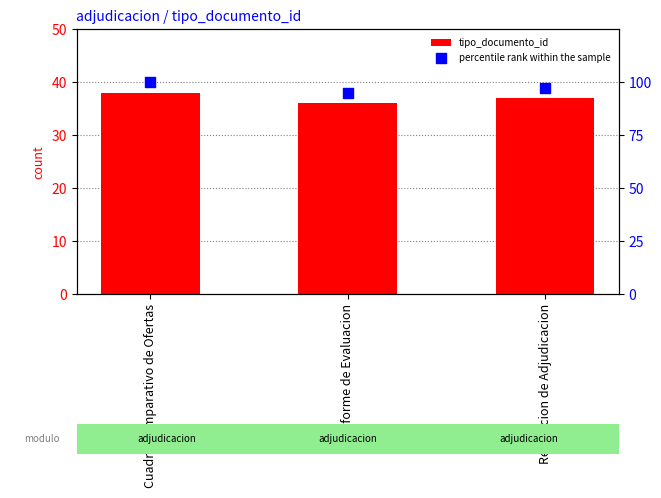

Is the value of percentile rank within the sample at Informe de Evaluacion greater than the value of tipo_documento_id at Cuadro Comparativo de Ofertas?

Yes